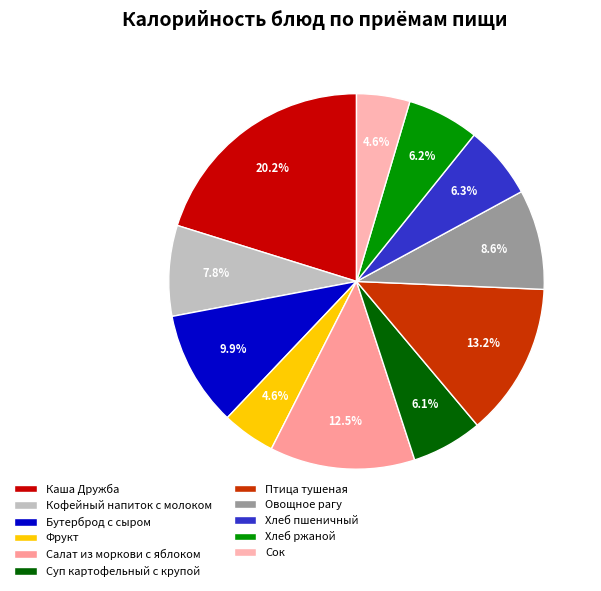

Between Хлеб пшеничный and Фрукт, which is larger?

Хлеб пшеничный